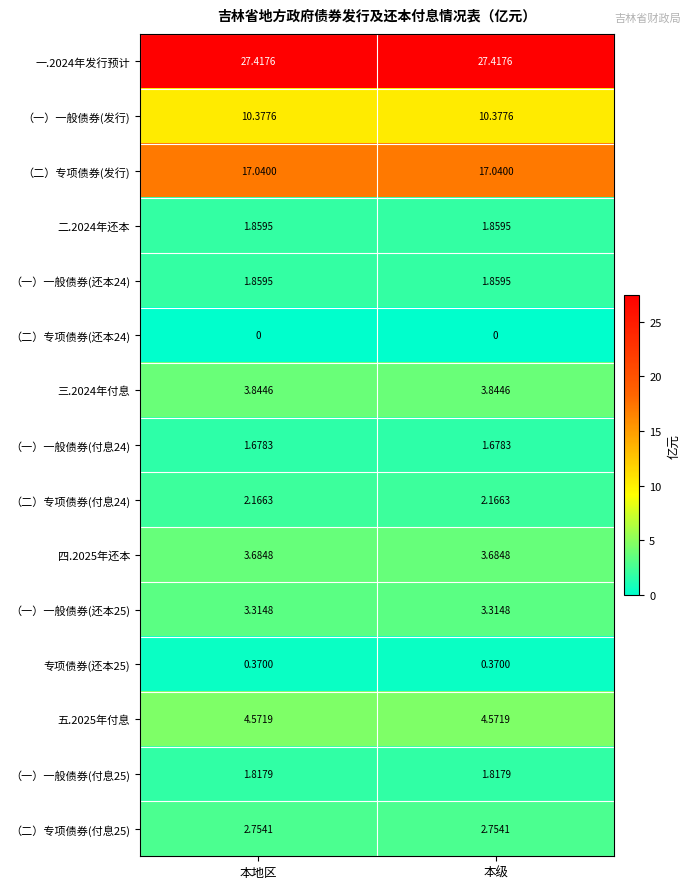

Is the value of （一）一般债券(还本25) at 本地区 greater than the value of （一）一般债券(还本24) at 本级?

Yes